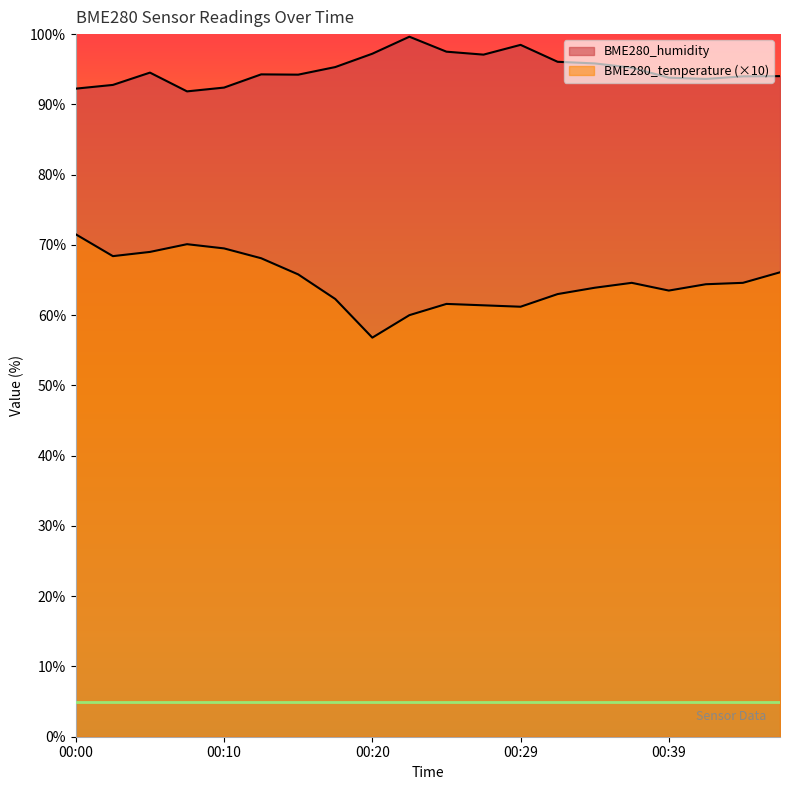

True or false: BME280_humidity and BME280_temperature intersect in this chart.

False